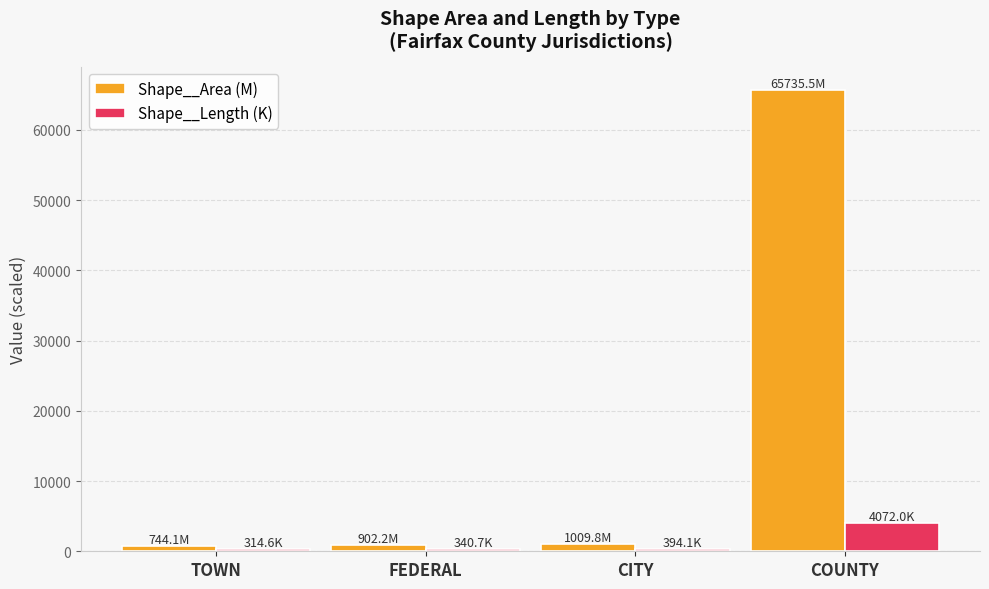

Between CITY and COUNTY, which series saw the biggest shift?

Shape__Area (M)